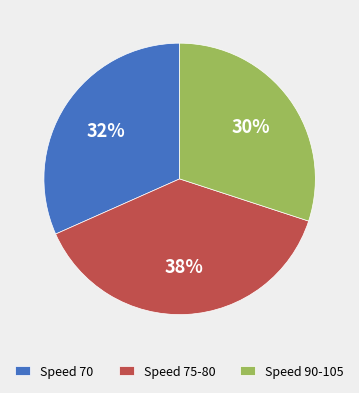

Count the number of slices in the pie.

3